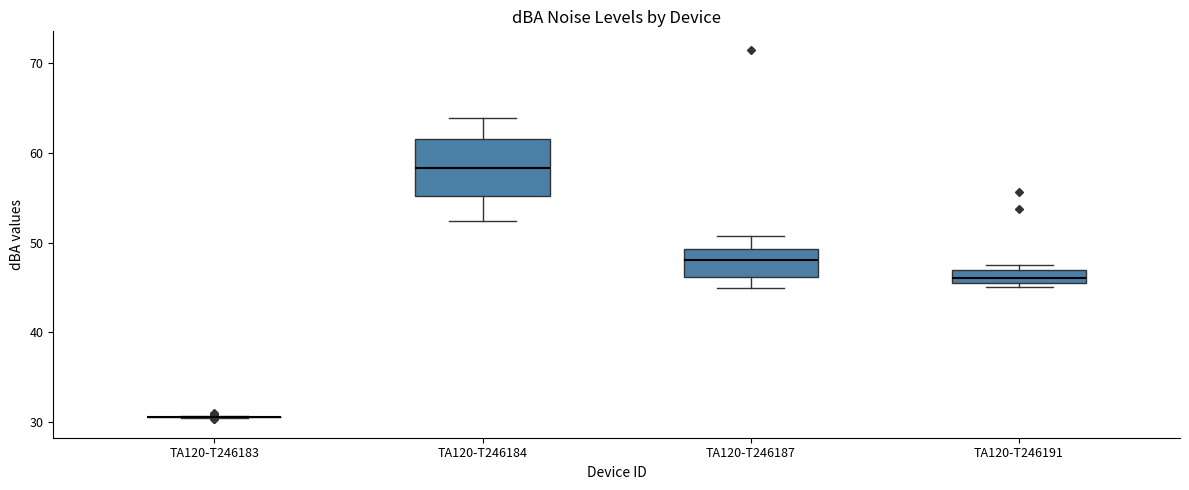

Which box is the tallest, from its lower edge to its upper edge?

TA120-T246184